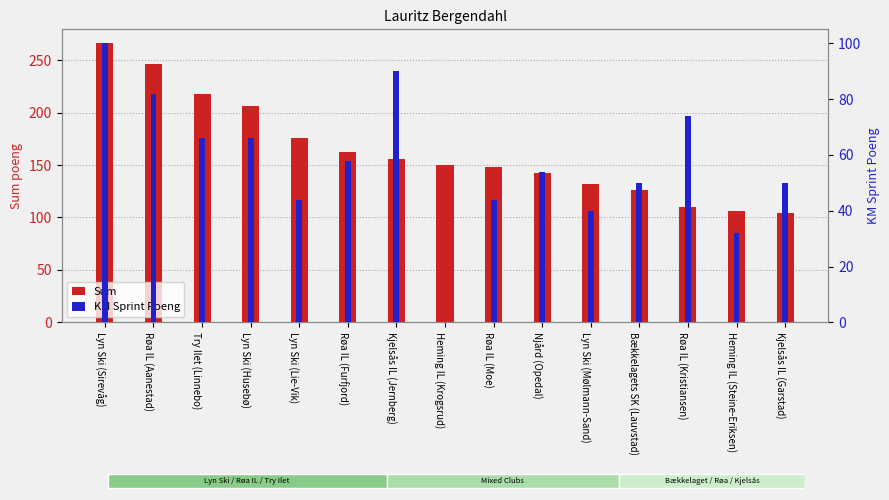

How many values in the Sum series exceed 150?

7